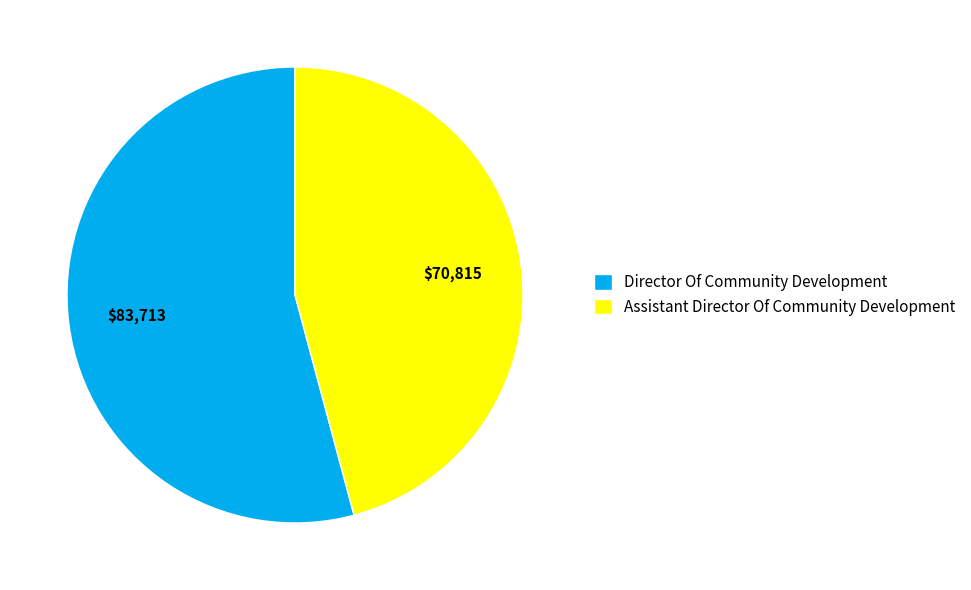

Count the number of slices in the pie.

2